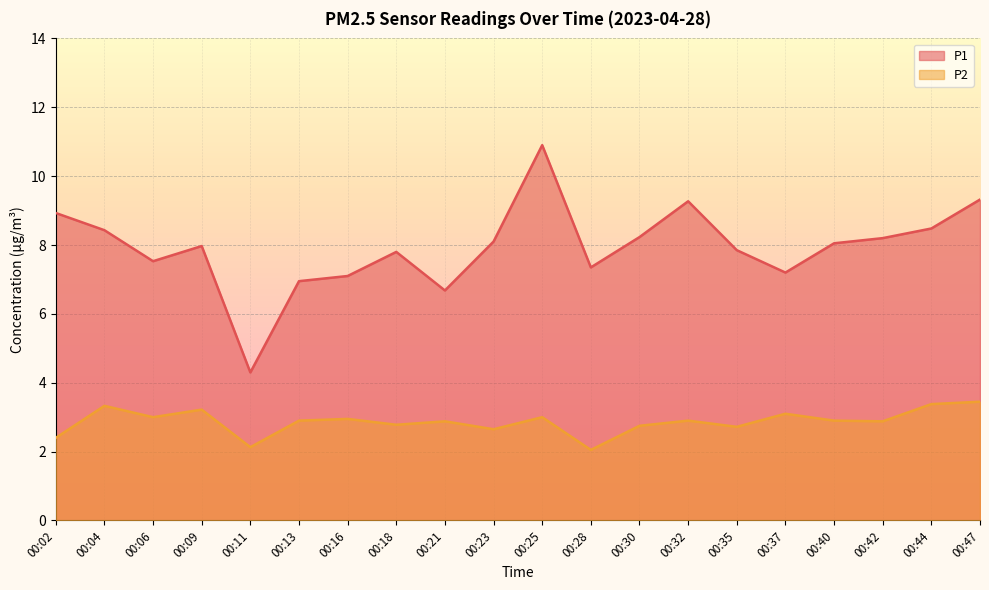

What is the difference between the maximum and minimum values in the P2 series?

1.4